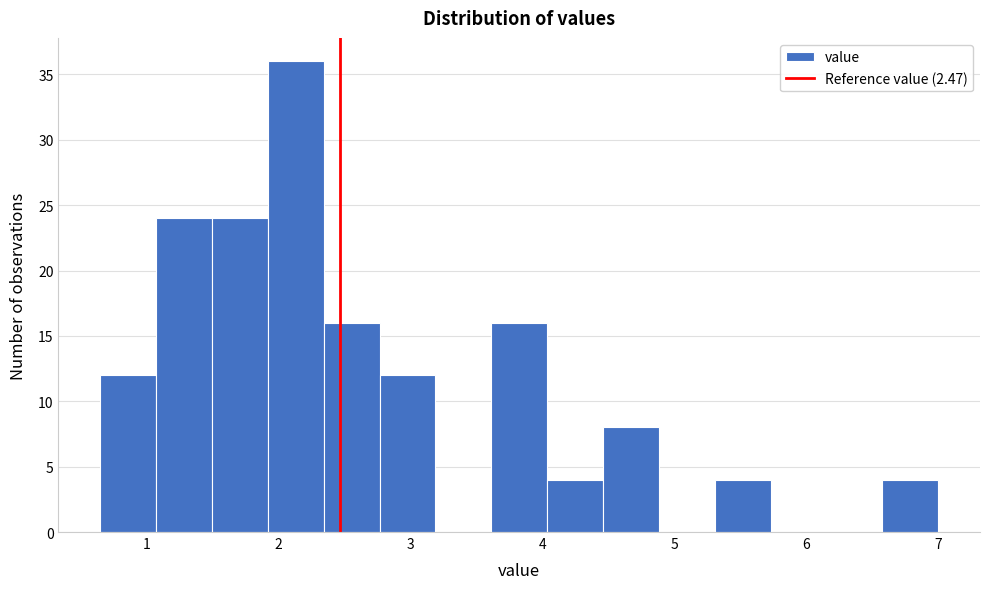

What is the height of the bar covering 2.3 to 2.8 on the x-axis? Neither the bar edges nor the heights are printed on the chart, so give them approximately, as read against the axes.

16